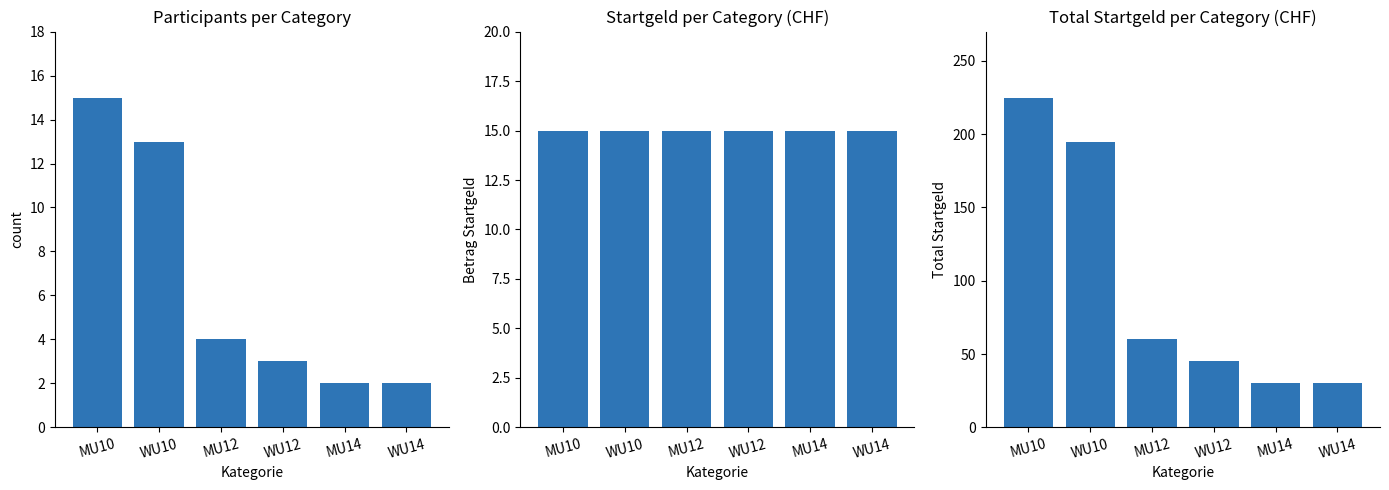

What is the difference between the maximum and minimum values in the count series?

13